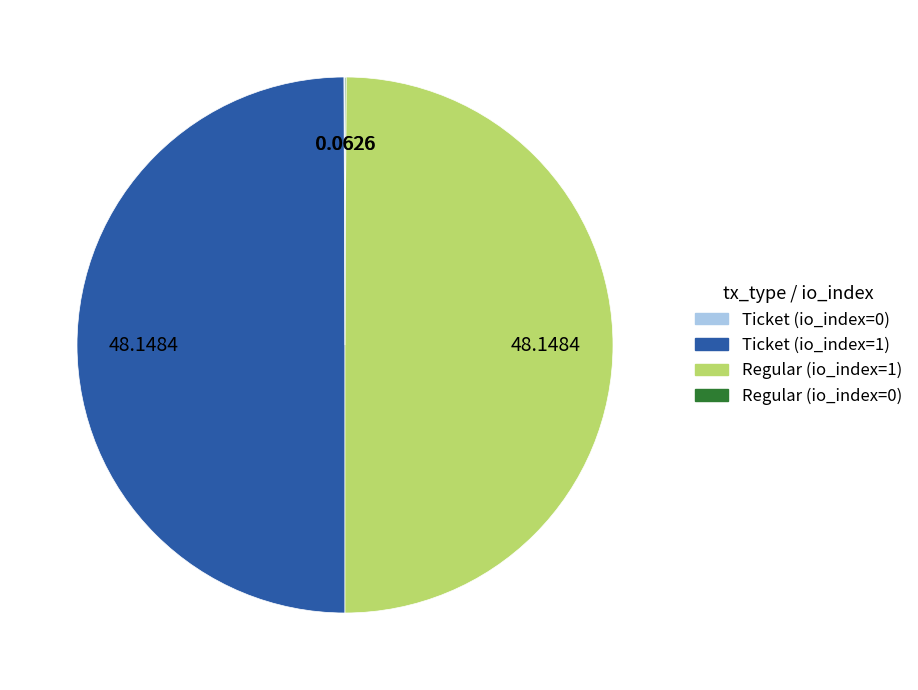

To the nearest percent, what portion does Regular (io_index=1) represent?

50%